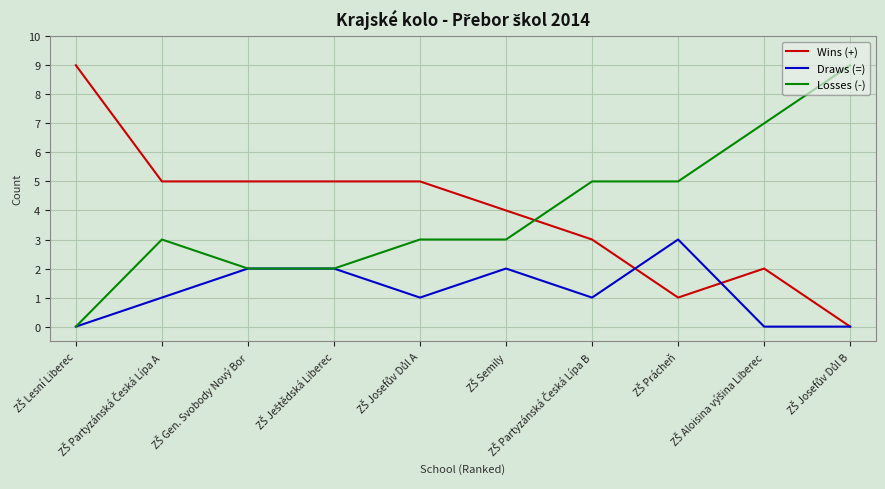

What is the sum of all Losses (-) values?

39